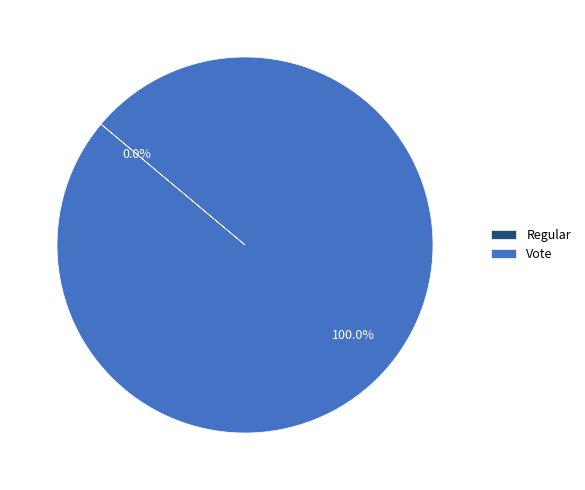

To the nearest percent, what is the difference between the largest and smallest slice percentages?

100%